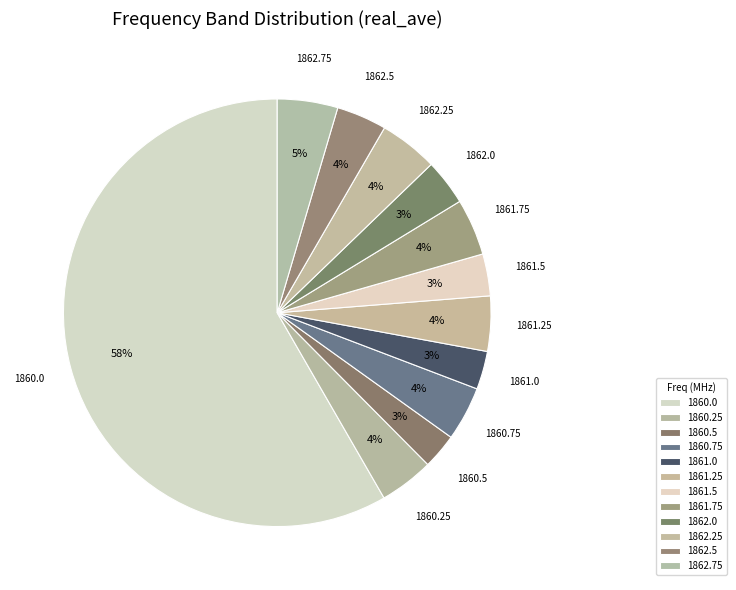

How many slices are in this pie chart?

12